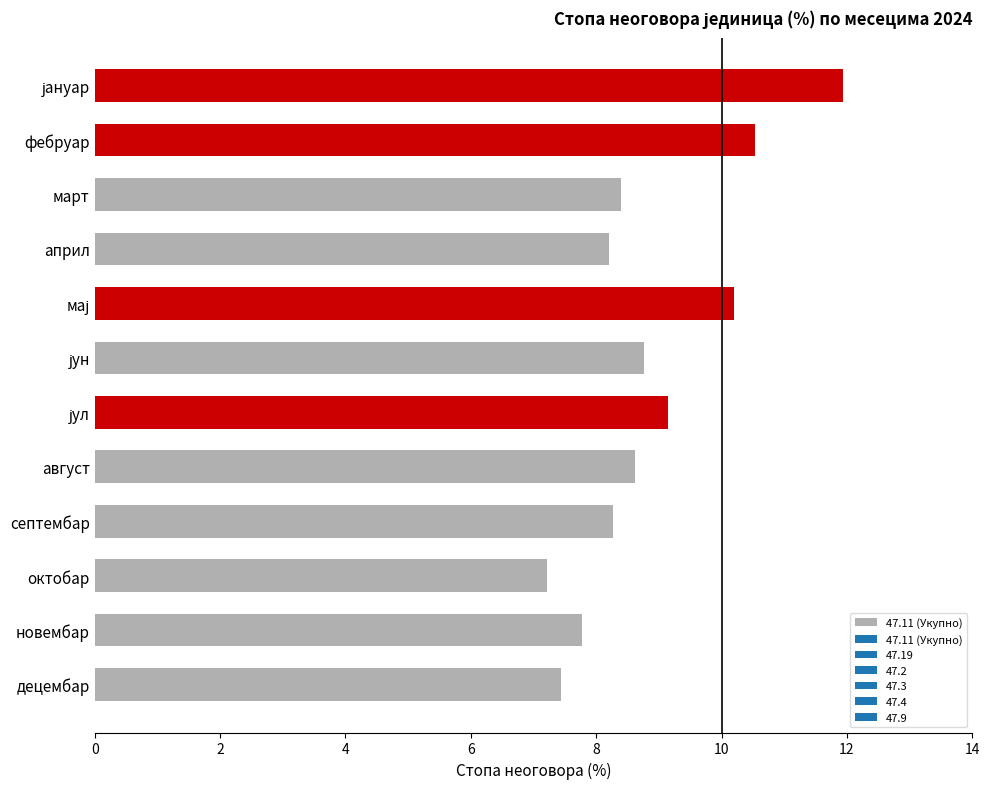

Reading top to bottom, transcribe all the data shown in this chart.

11.9	10.5	8.4	8.2	10.2	8.8	9.1	8.6	8.3	7.2	7.8	7.4